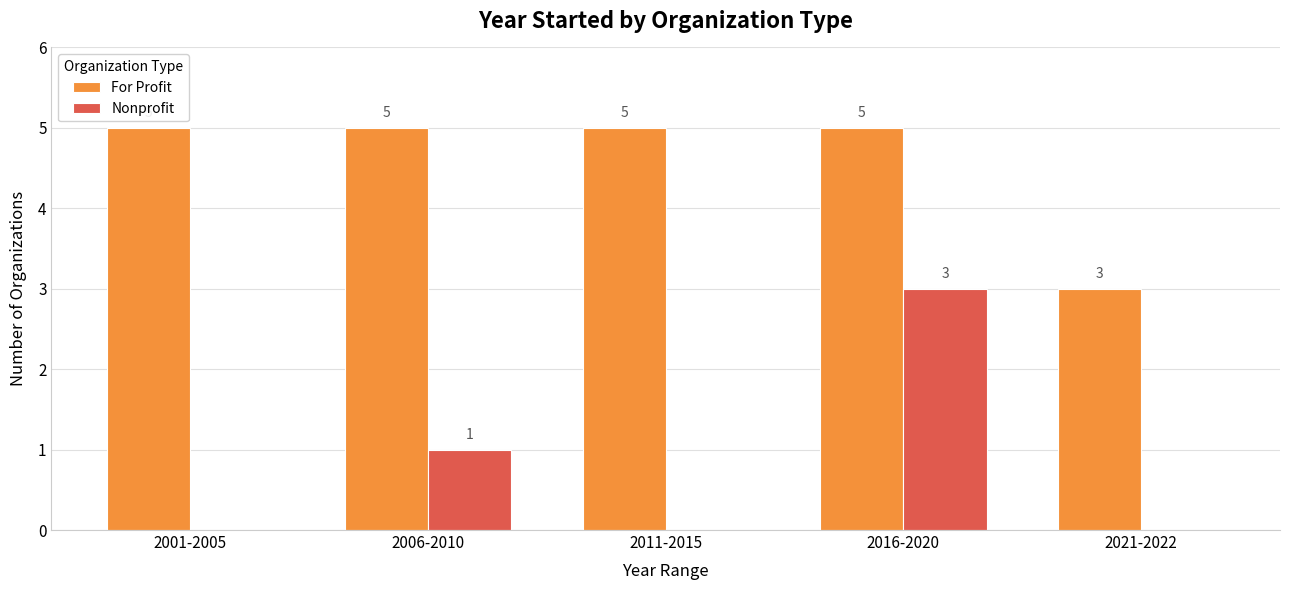

How many data points in Nonprofit are above 0?

2